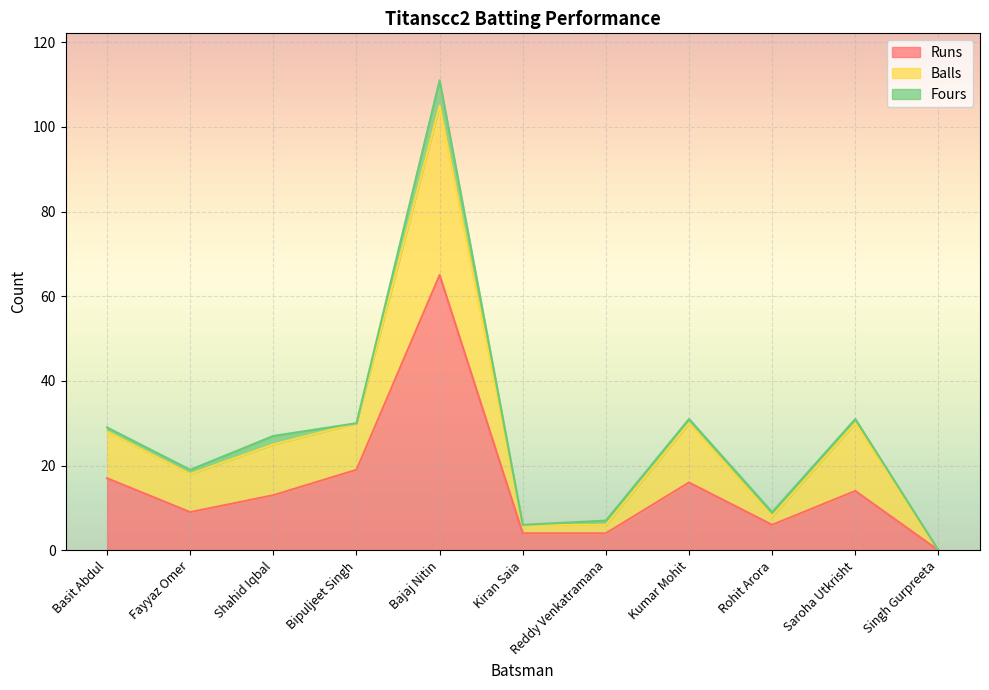

What is the average value of the Runs series?

15